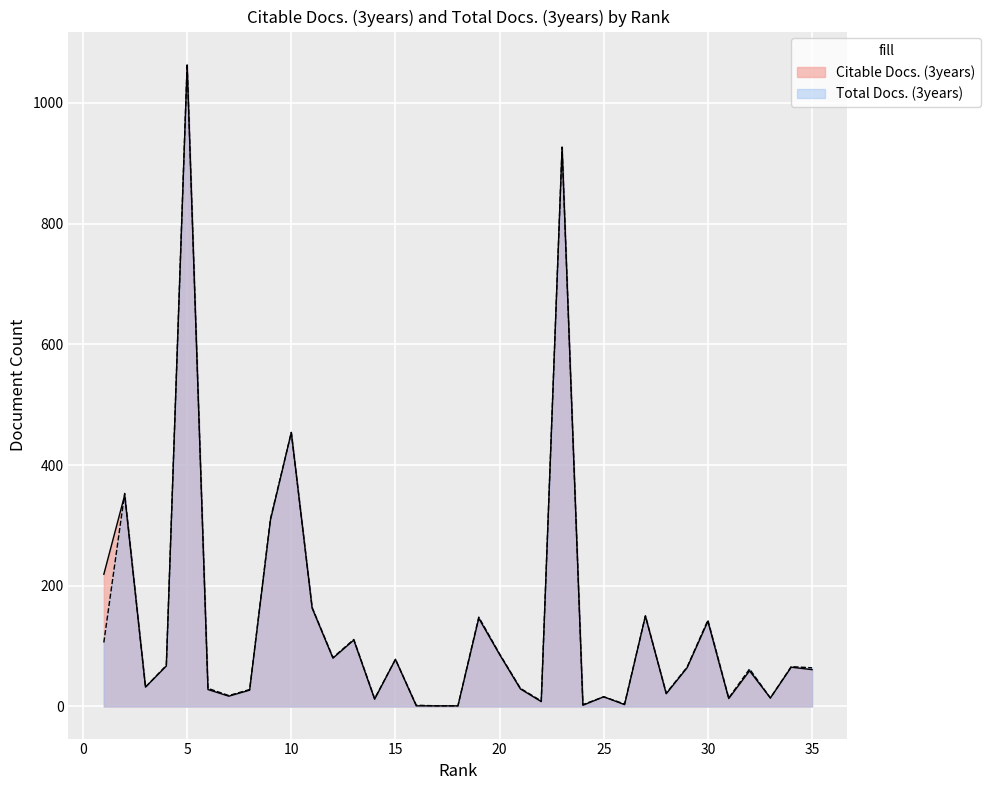

At which label does Citable Docs. (3years) first exceed 61?

1